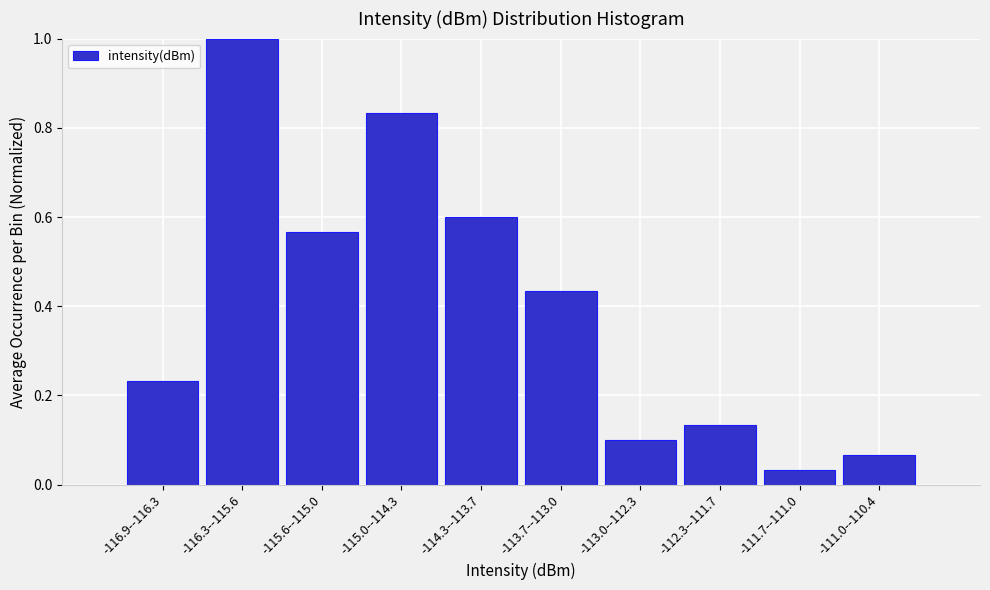

What is the difference between the values at -114.3--113.7 and -113.0--112.3?

0.5